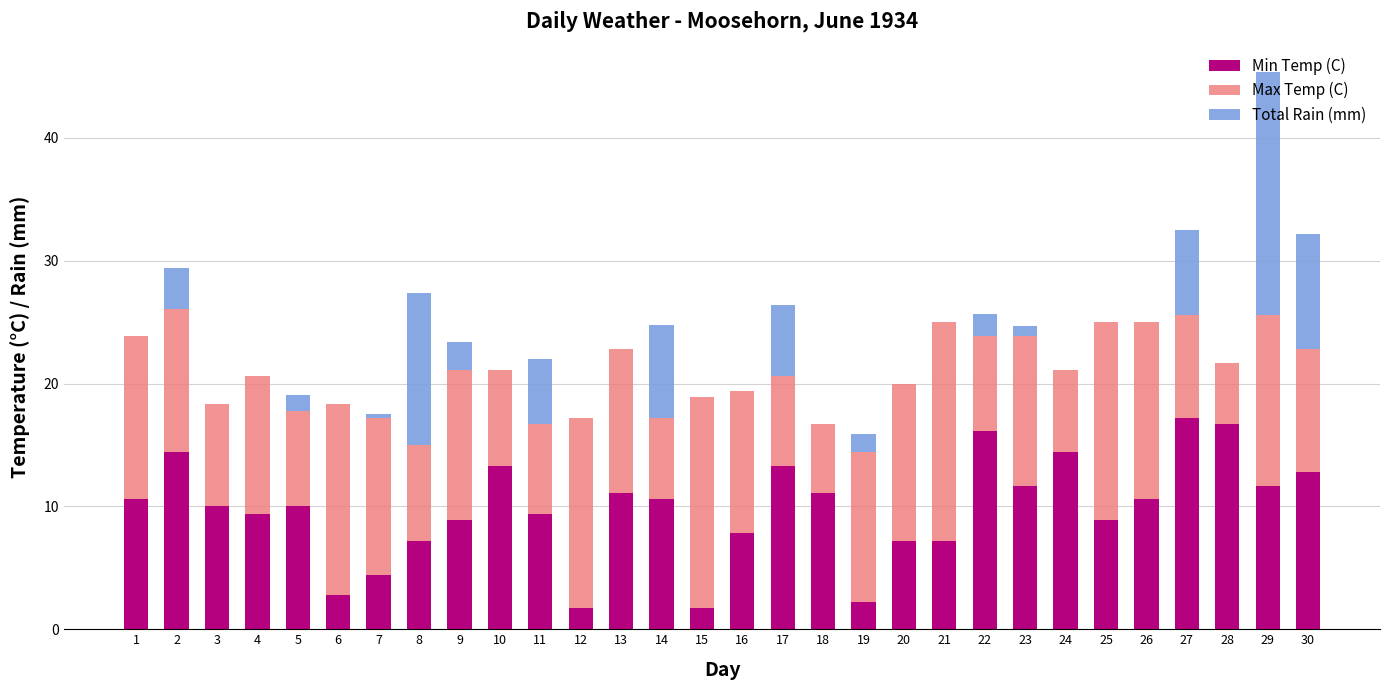

The Min Temp (C) series shows 7.2 at 20. True or false?

True